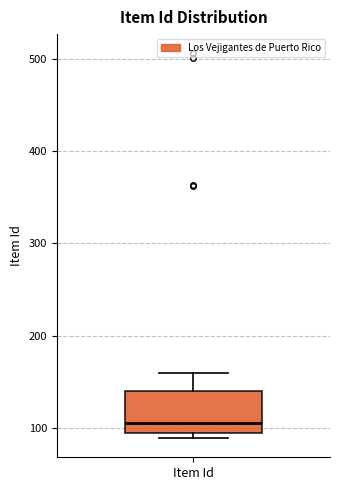

Transcribe this box plot: give where the median line is, the range the box spans, and where the two whiskers end, as read against the y-axis. The values are not printed on the chart, so give them approximately, as read against the axis.

median 110, box 90 to 140, whiskers 90 (just below the box's lower edge) to 160